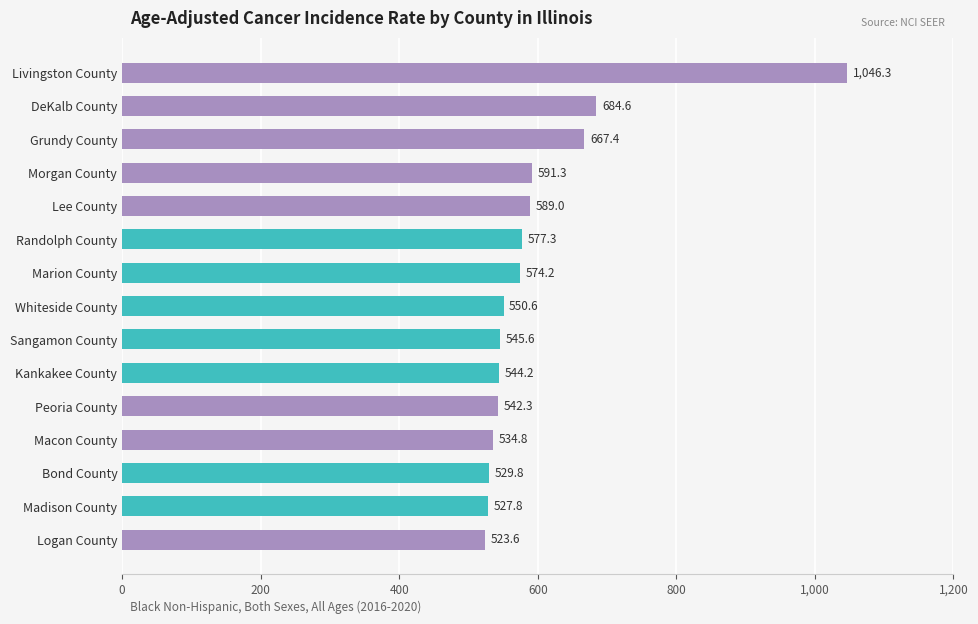

What is the greatest value displayed?

1046.3